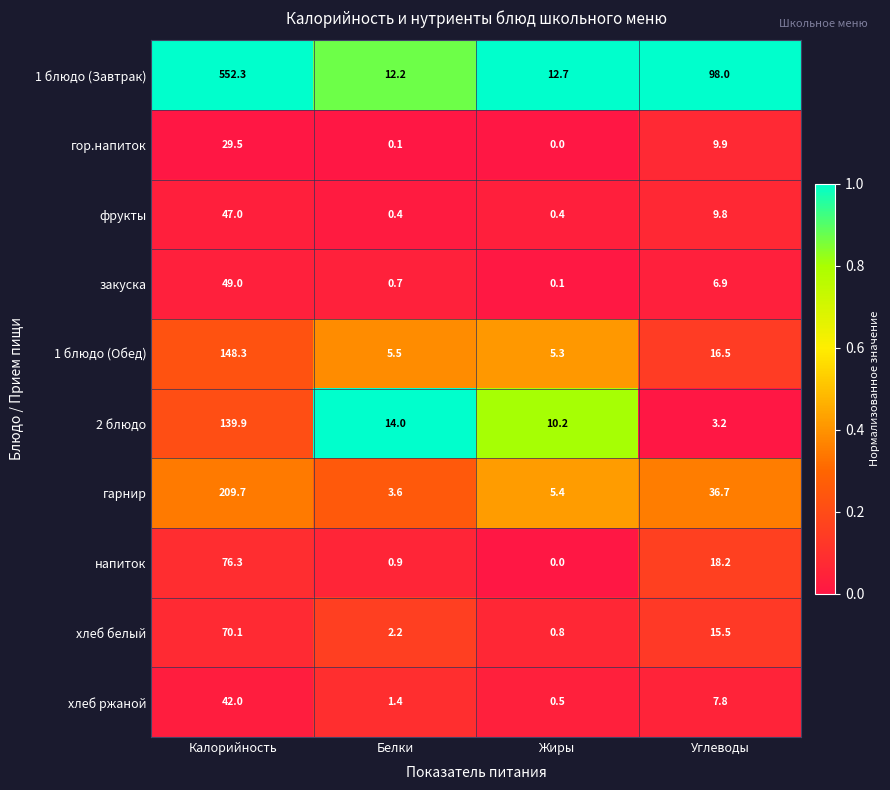

Rank the categories by гарнир value from lowest to highest.

Белки, Жиры, Углеводы, Калорийность